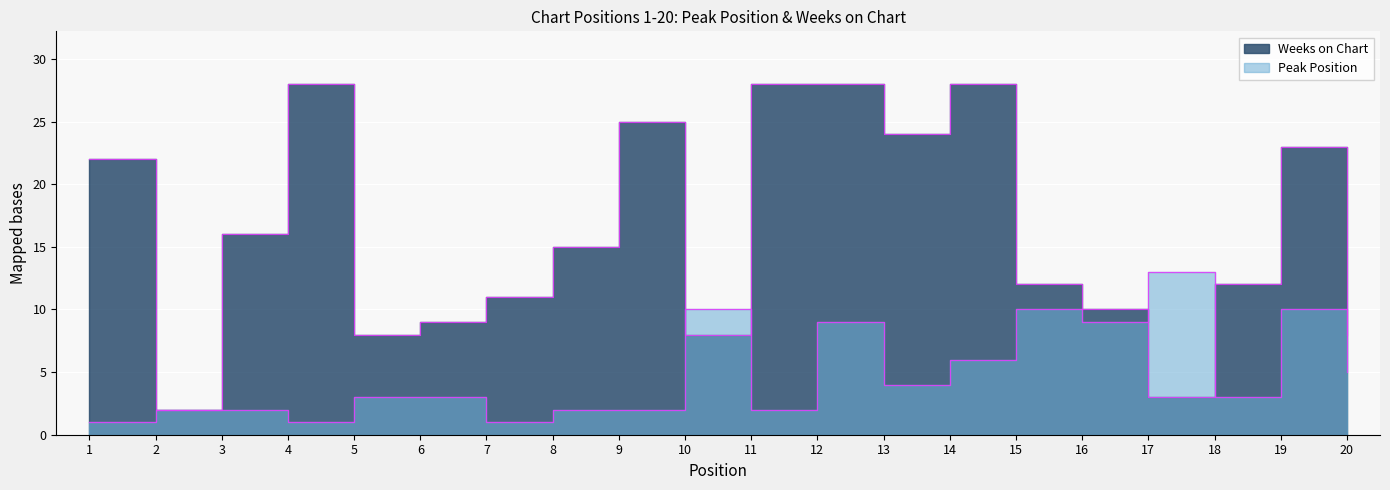

How many interior local valleys does the Peak Position series have?

6